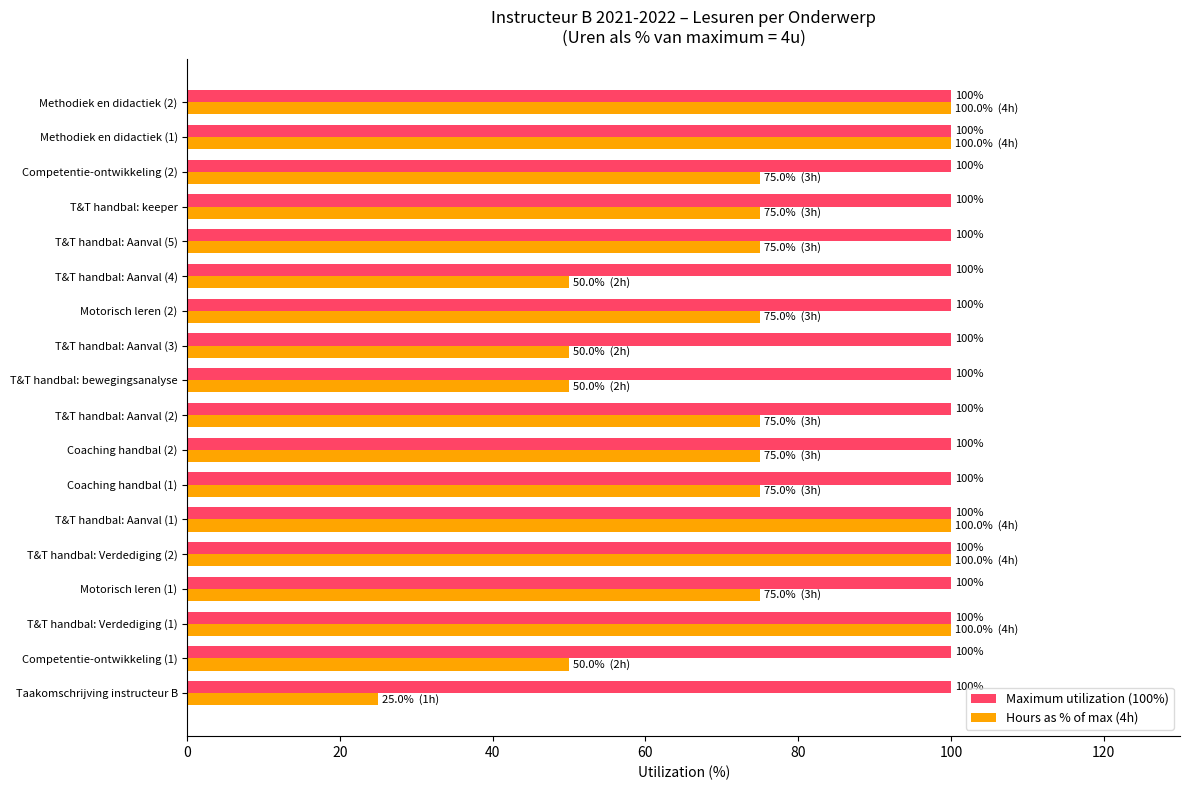

What is the total value across all series at T&T handbal: Aanval (3)?

150